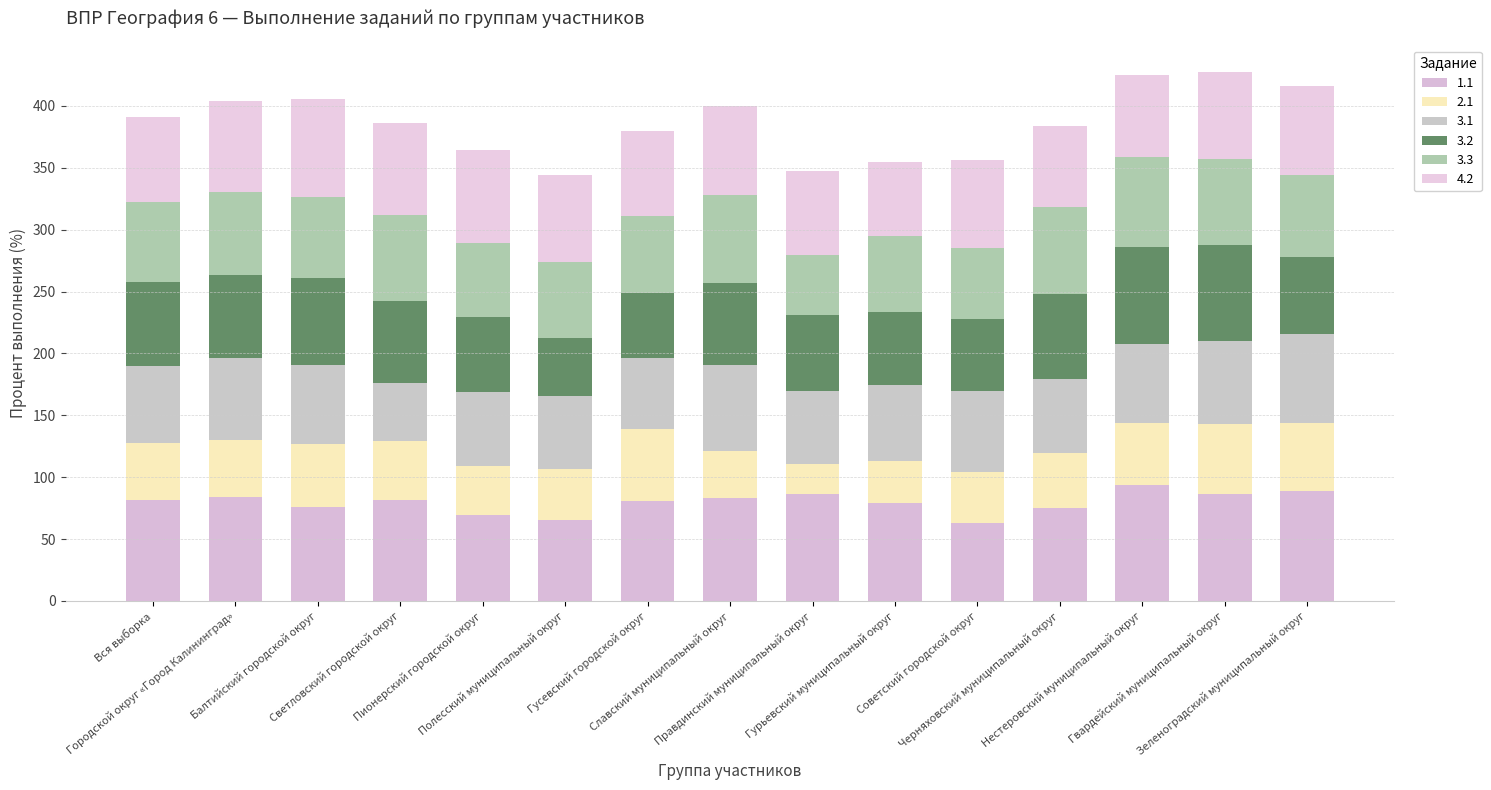

Which series has the largest total across all categories?

1.1